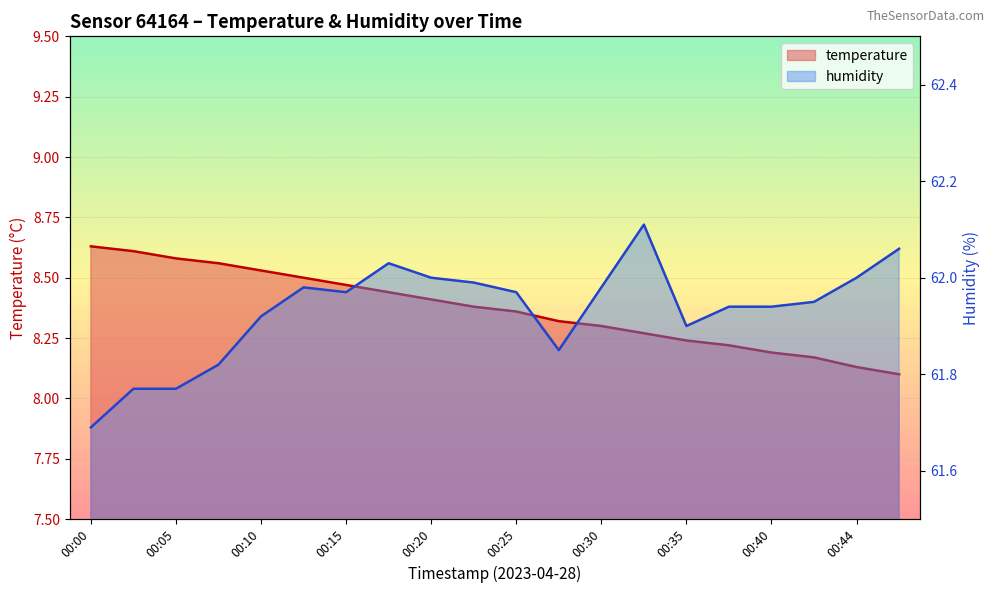

List the series in order of their peak value, highest first.

humidity, temperature